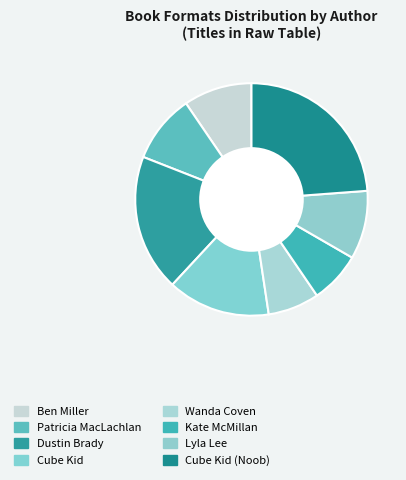

Count the number of slices in the pie.

8